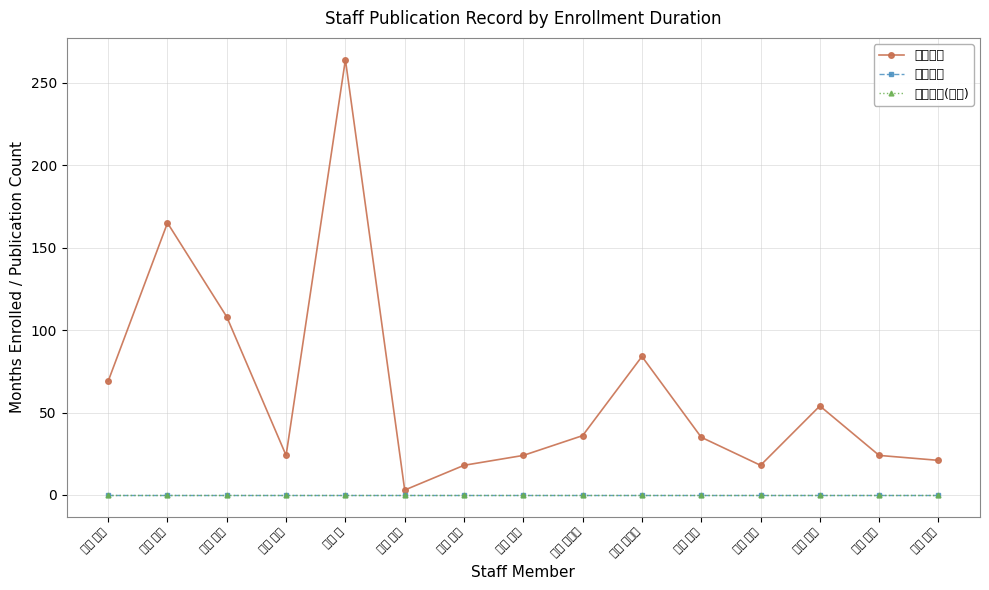

True or false: 著作合計(欧文) and 著作合計 intersect in this chart.

False